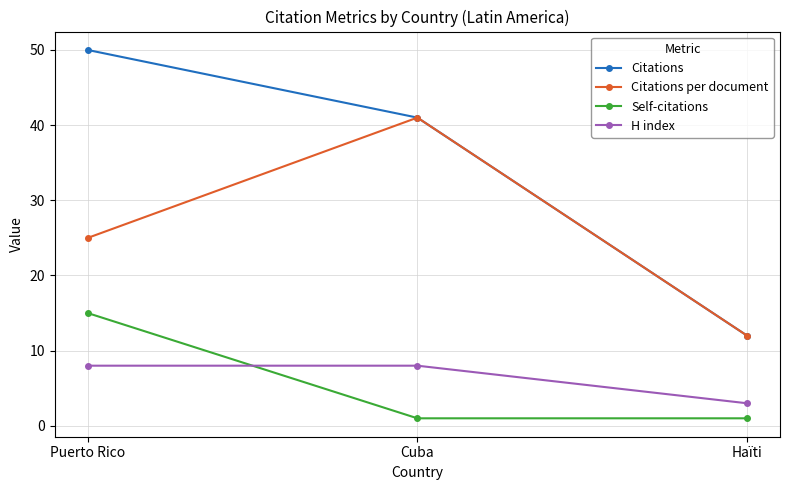

Reading left to right, transcribe all the data shown in this chart.

Citations: Puerto Rico=50	Cuba=41	Haïti=12
Citations per document: Puerto Rico=25	Cuba=41	Haïti=12
Self-citations: Puerto Rico=15	Cuba=1	Haïti=1
H index: Puerto Rico=8	Cuba=8	Haïti=3